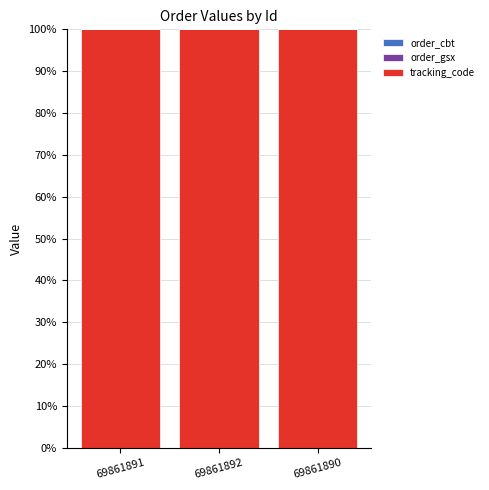

What position from the left is 69861892?

2